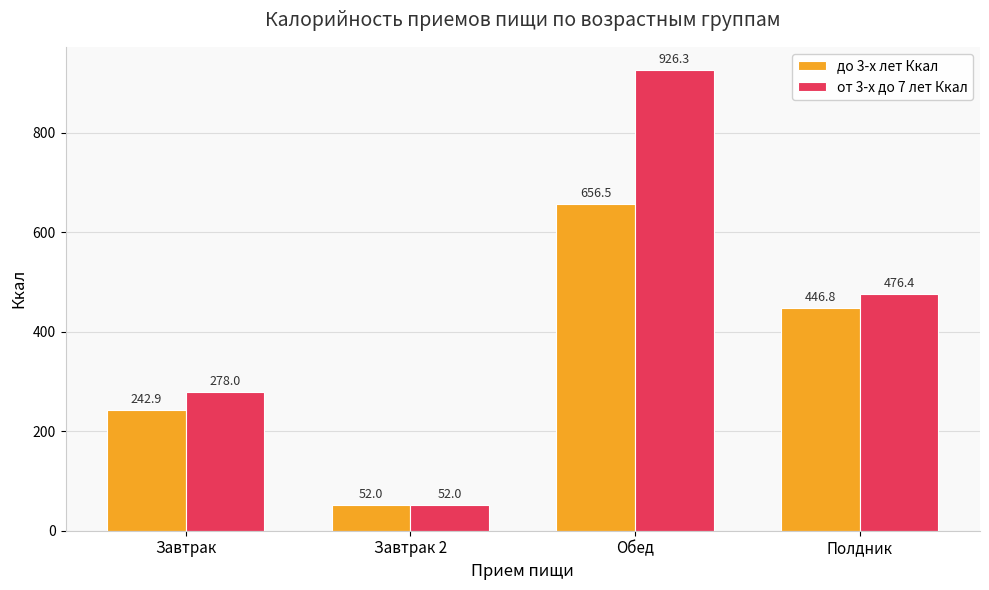

Between Завтрак and Обед, which series saw the biggest shift?

от 3-х до 7 лет Ккал